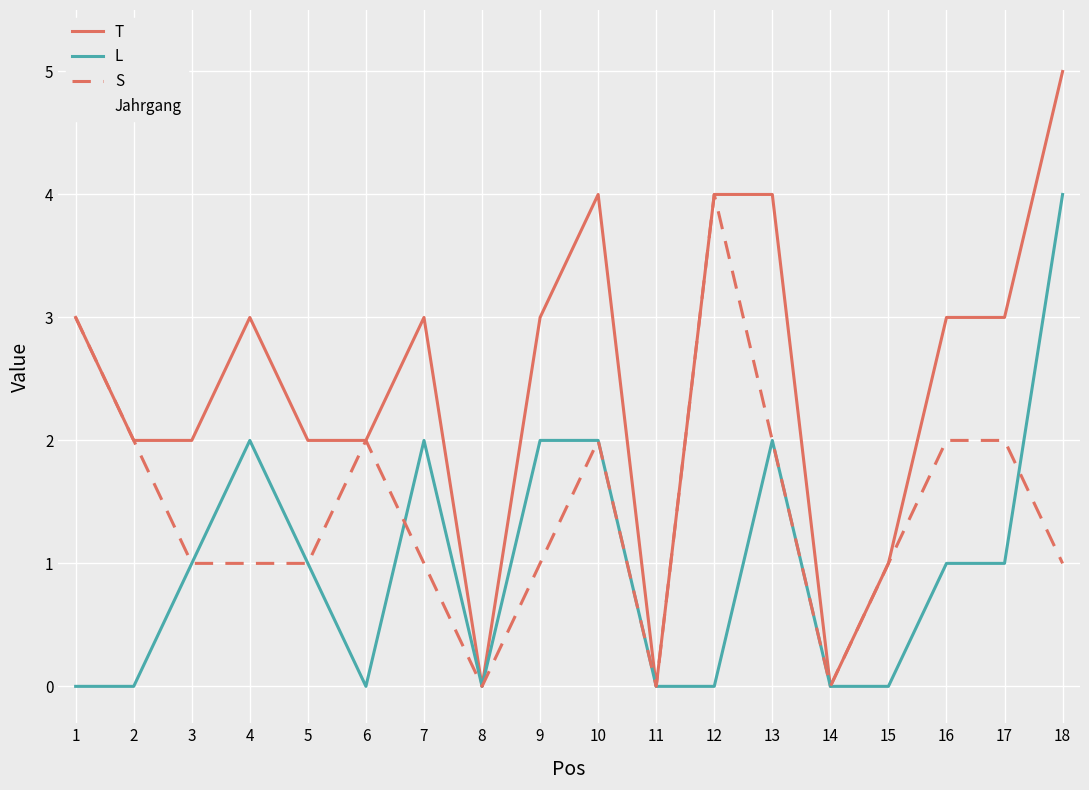

Does the chart display data point markers on the line(s)?

No